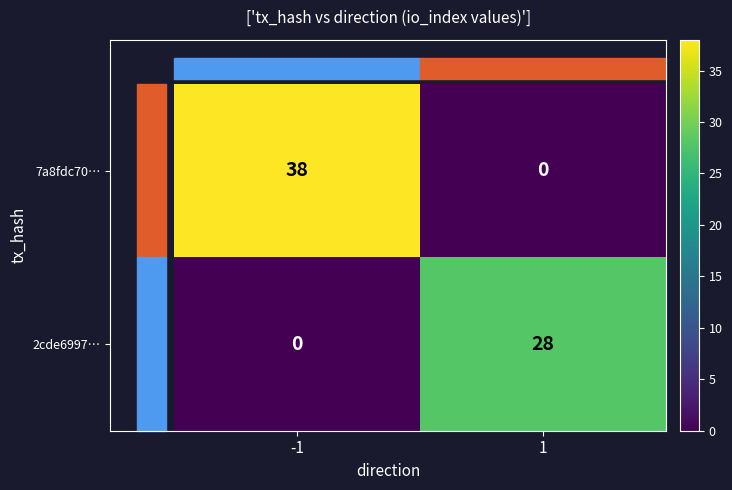

List the series in order of their peak value, lowest first.

2cde6997…, 7a8fdc70…